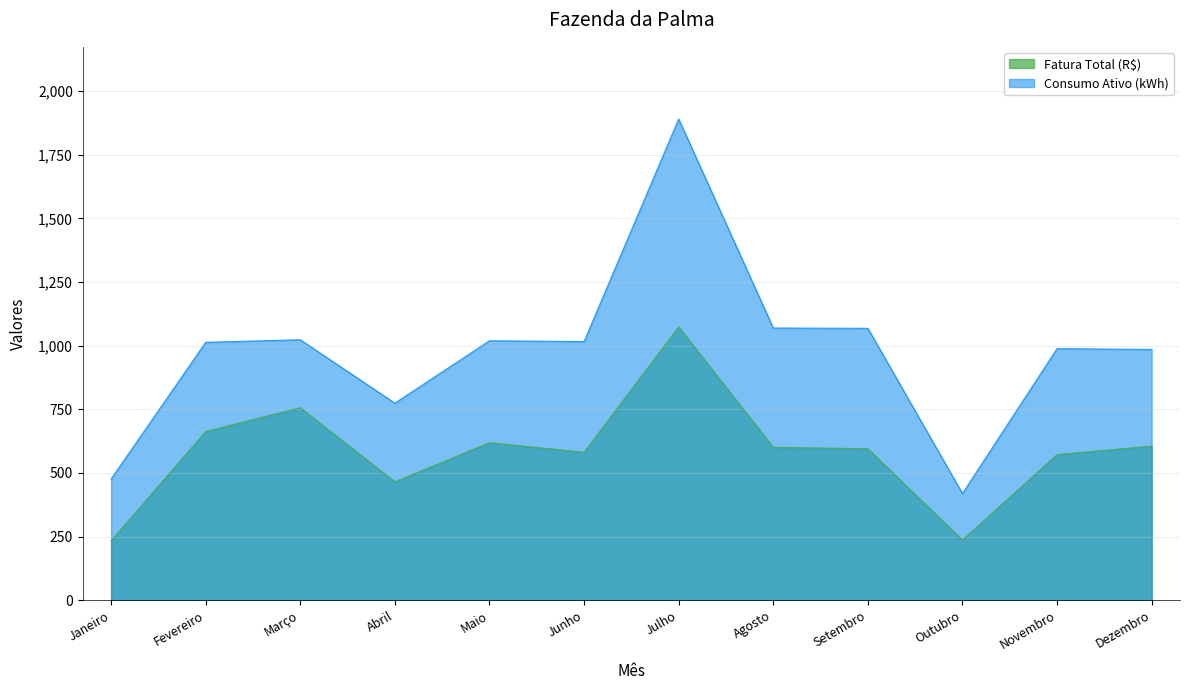

What is the spread (max minus min) of values at Novembro?

415.9